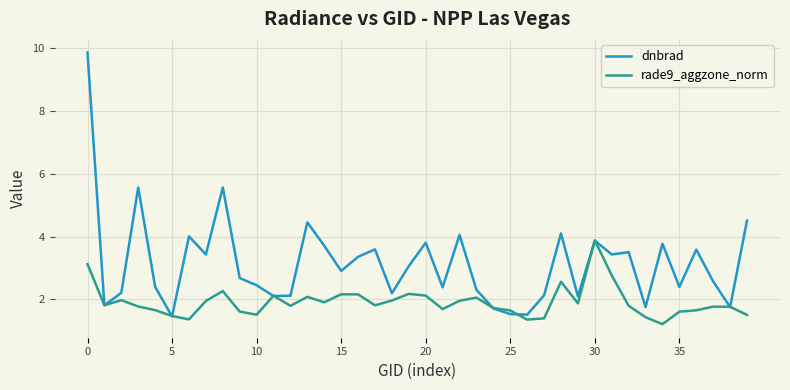

Which series has the widest spread of values?

dnbrad